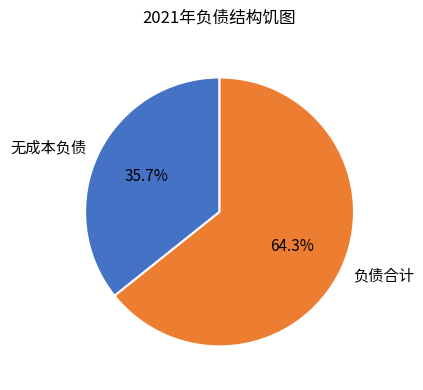

What is the ratio of the value at 无成本负债 to the value at 负债合计?

0.6